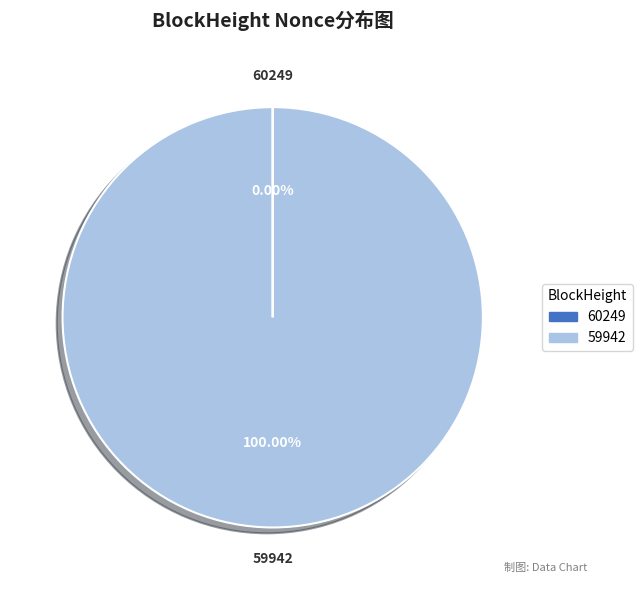

Does any single category account for the majority?

Yes